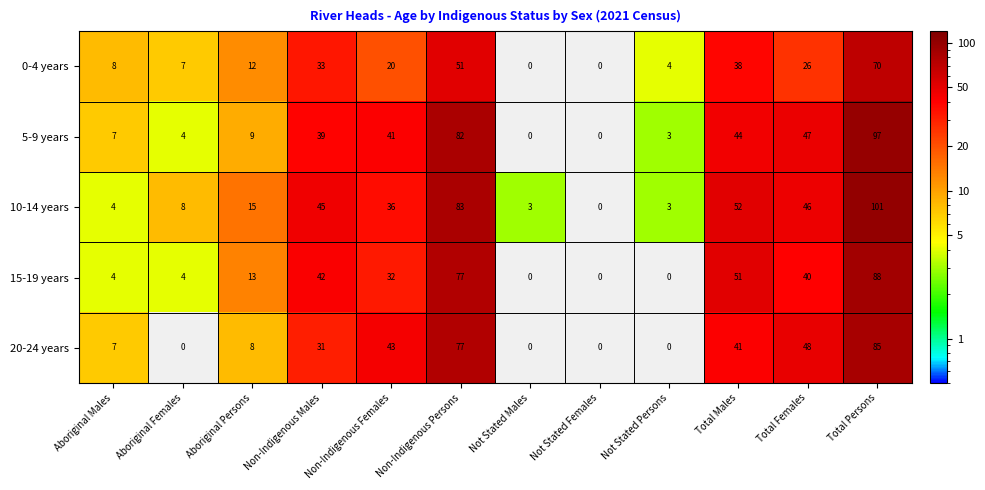

What is the highest value of the 0-4 years series?

70